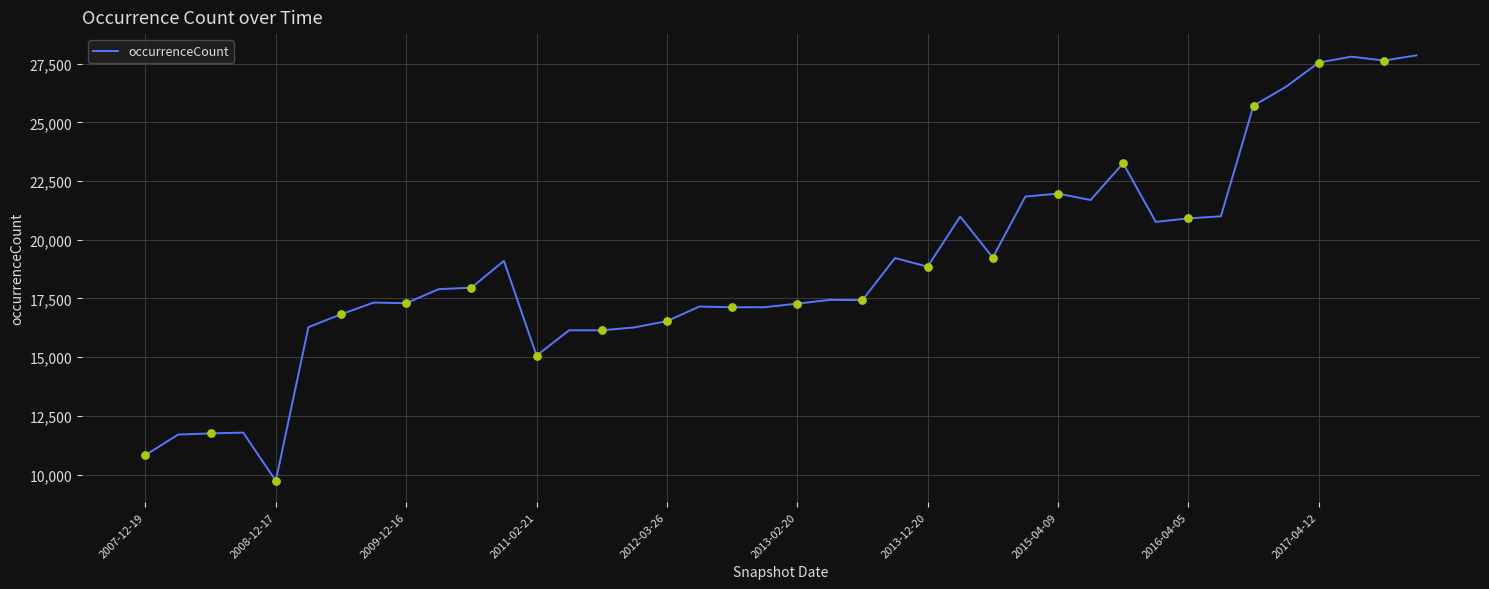

What is the maximum value shown in the chart?

27853